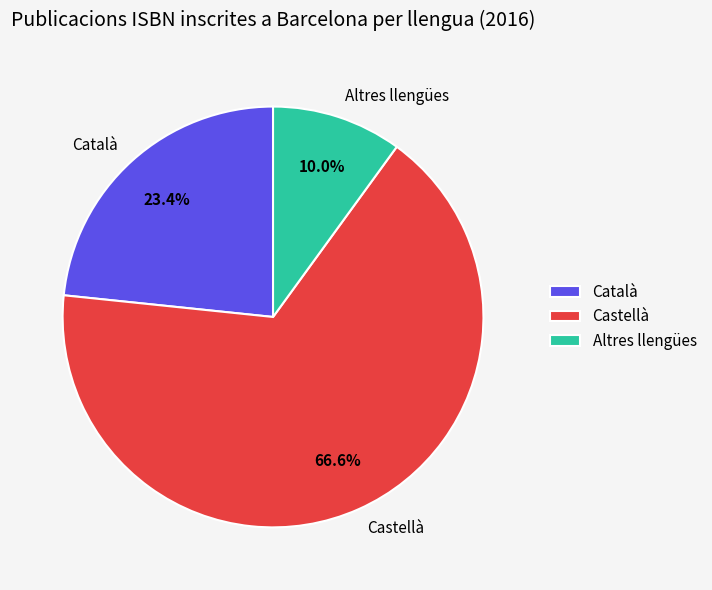

Which category has the smallest portion of the pie?

Altres llengües